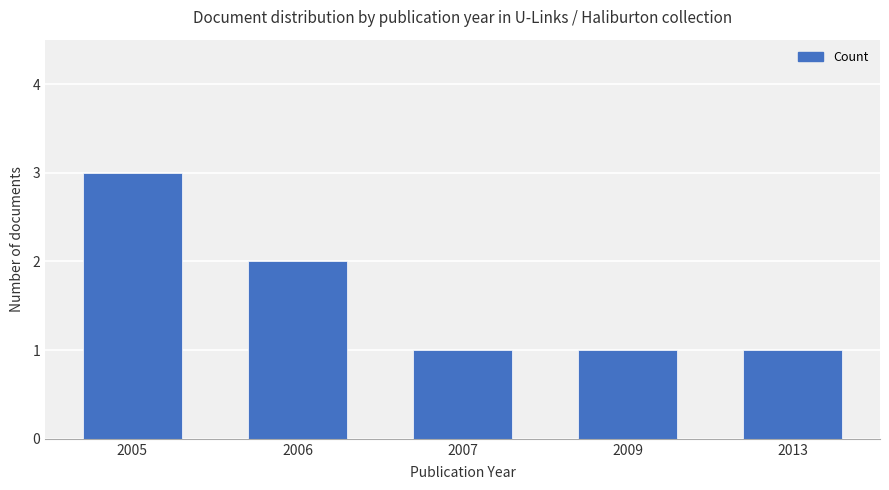

What is the value of the 2nd bar from the left?

2